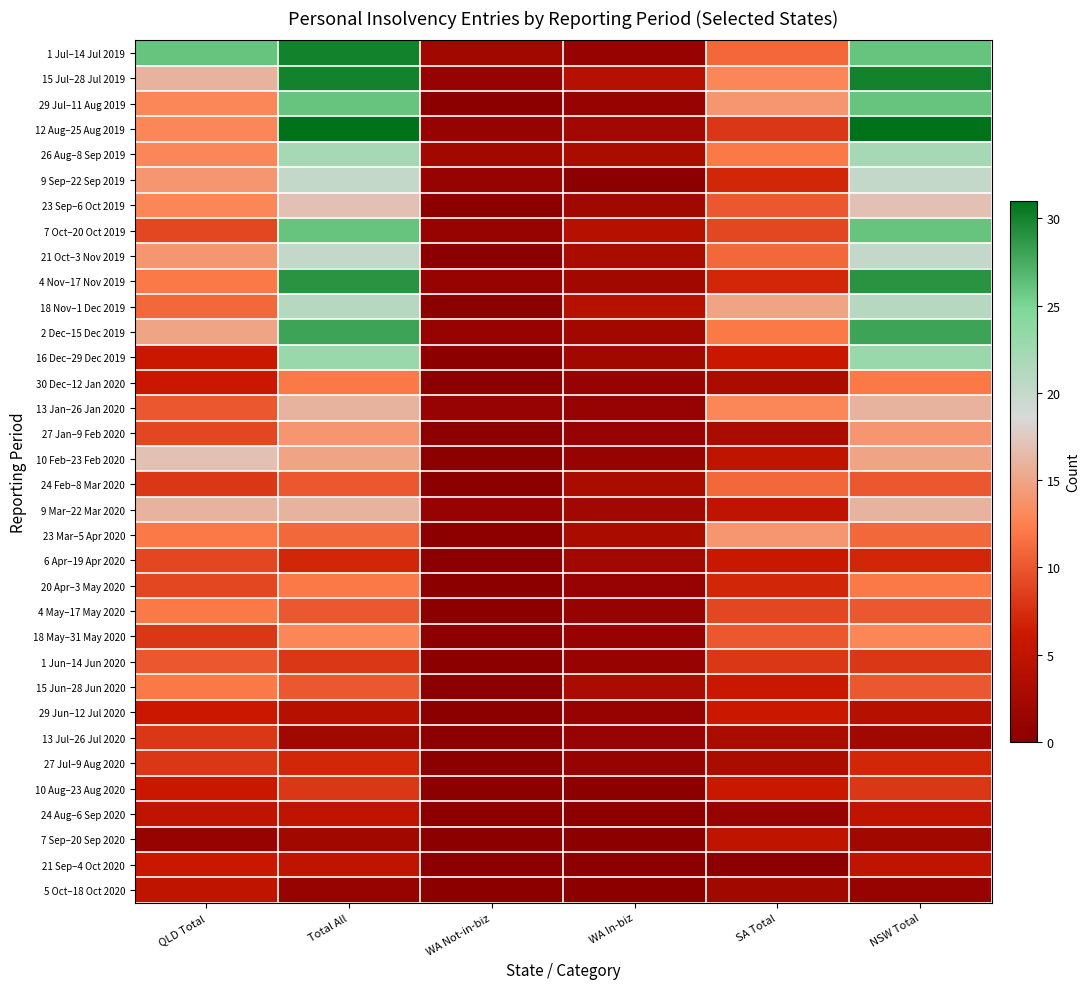

What is the spread (max minus min) of values at WA In-biz?

4